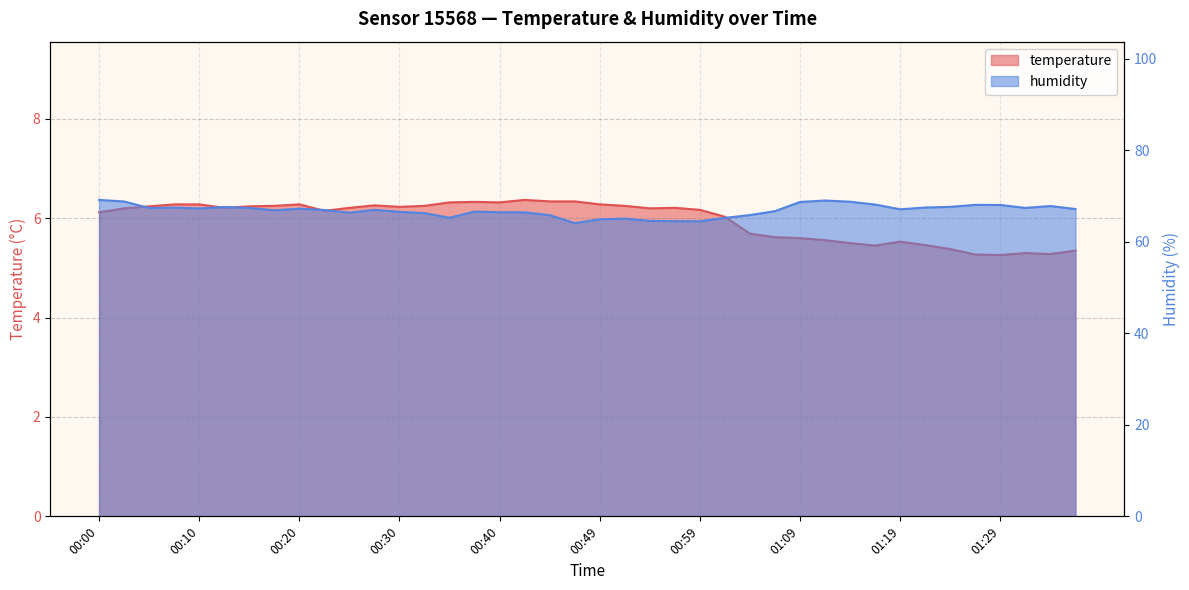

At how many categories does at least one series exceed 57?

40